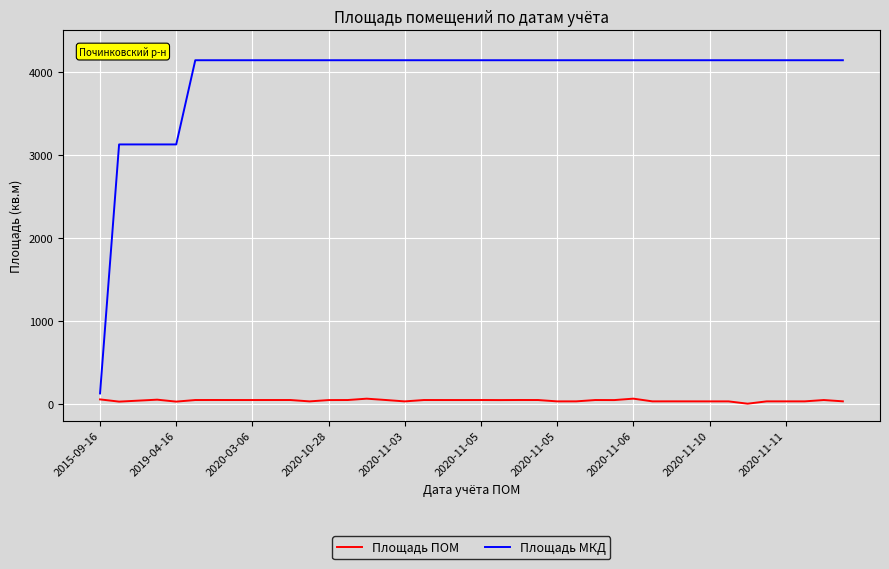

What is the maximum value shown in the chart?

4141.5